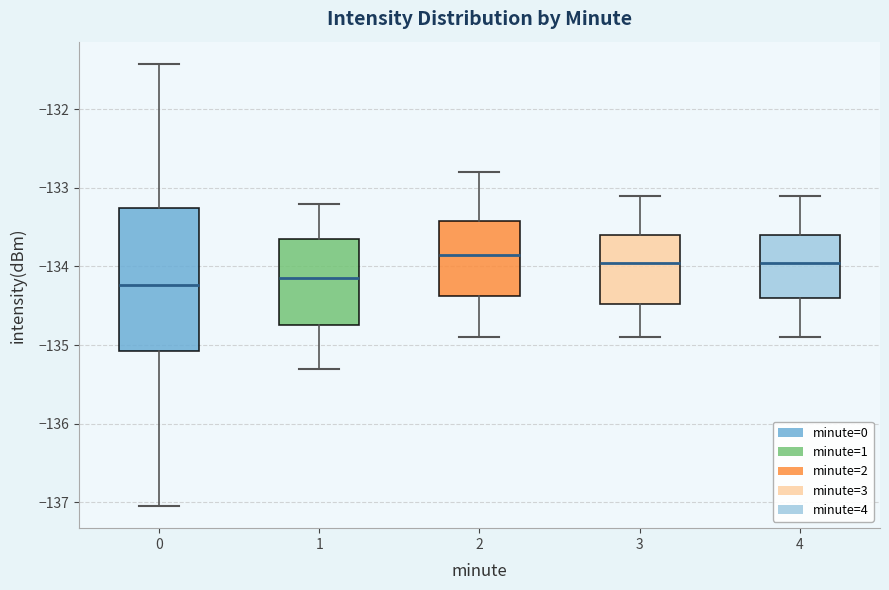

Where does the median line of the box at x = 4 sit on the y-axis? The values are not printed on the chart, so give them approximately, as read against the axis.

-133.9